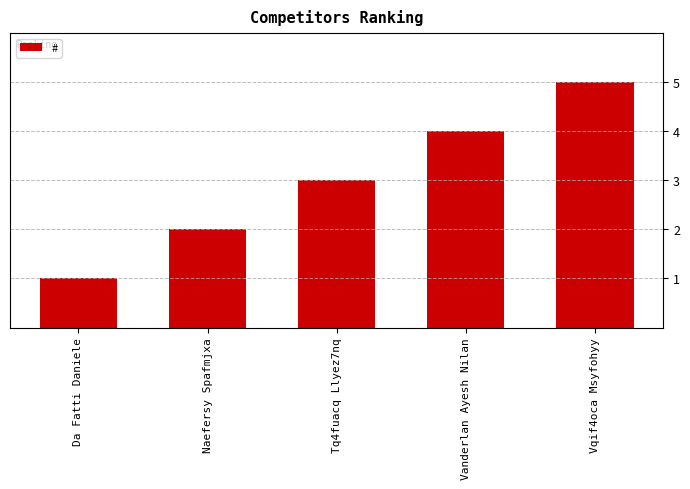

What is the maximum value shown in the chart?

5